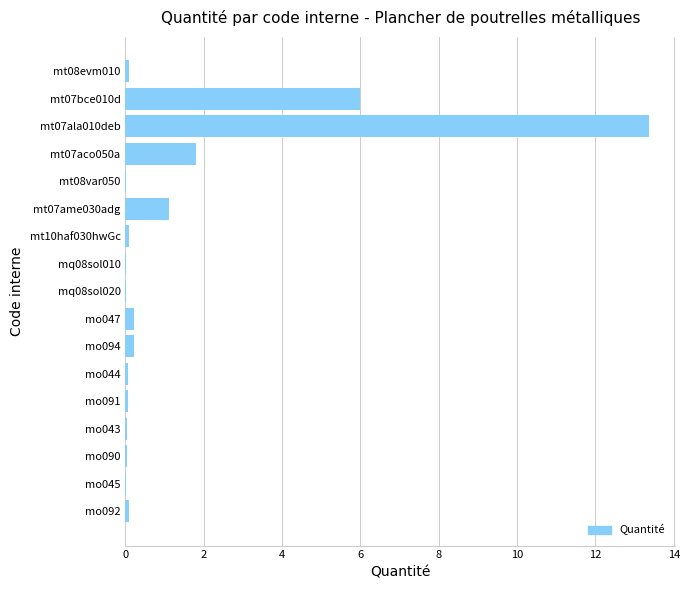

Is it true that the value at mq08sol010 is 0.0?

True